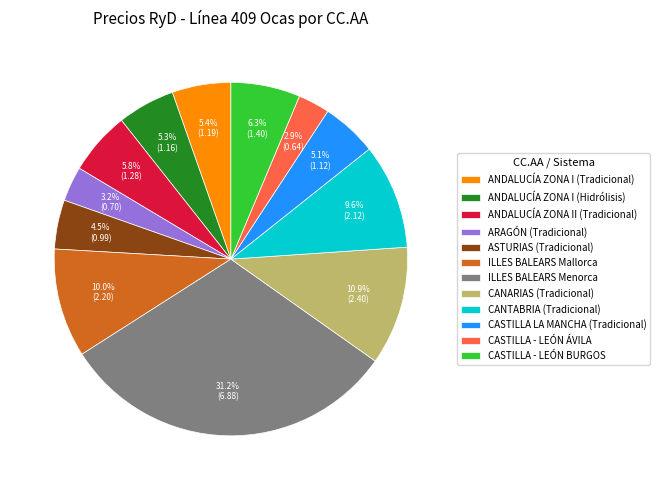

Between ANDALUCÍA ZONA II (Tradicional) and ILLES BALEARS Mallorca, which is larger?

ILLES BALEARS Mallorca